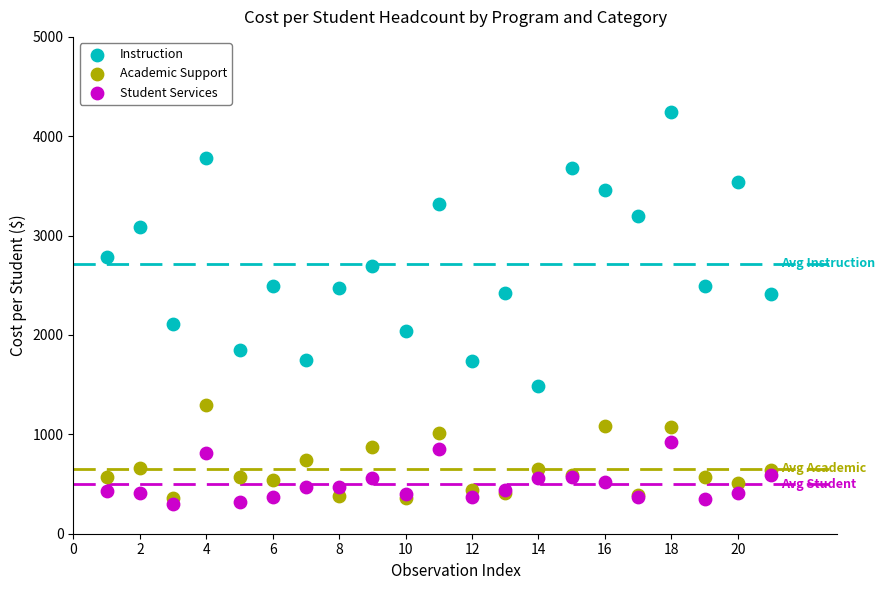

Which series contains the lowest Y value?

Student Services